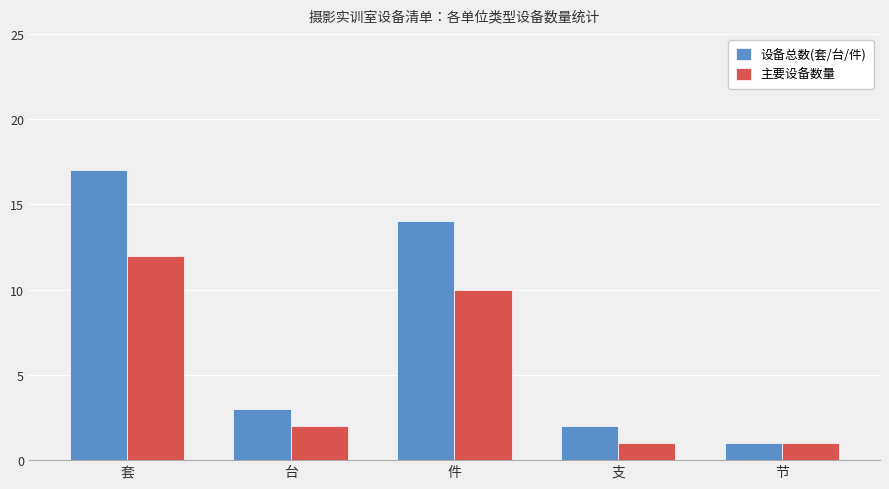

List the series in order of their overall mean, lowest first.

主要设备数量, 设备总数(套/台/件)